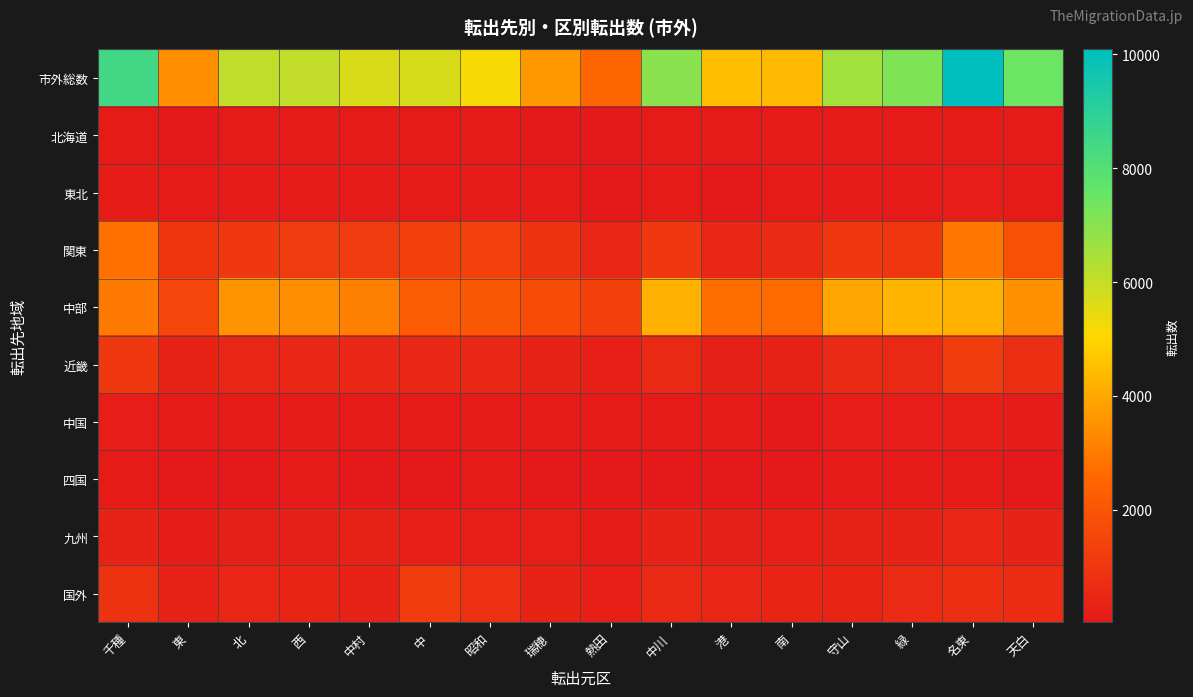

At 港, list the series in order from smallest to largest.

四国, 東北, 中国, 北海道, 九州, 近畿, 国外, 関東, 中部, 市外総数